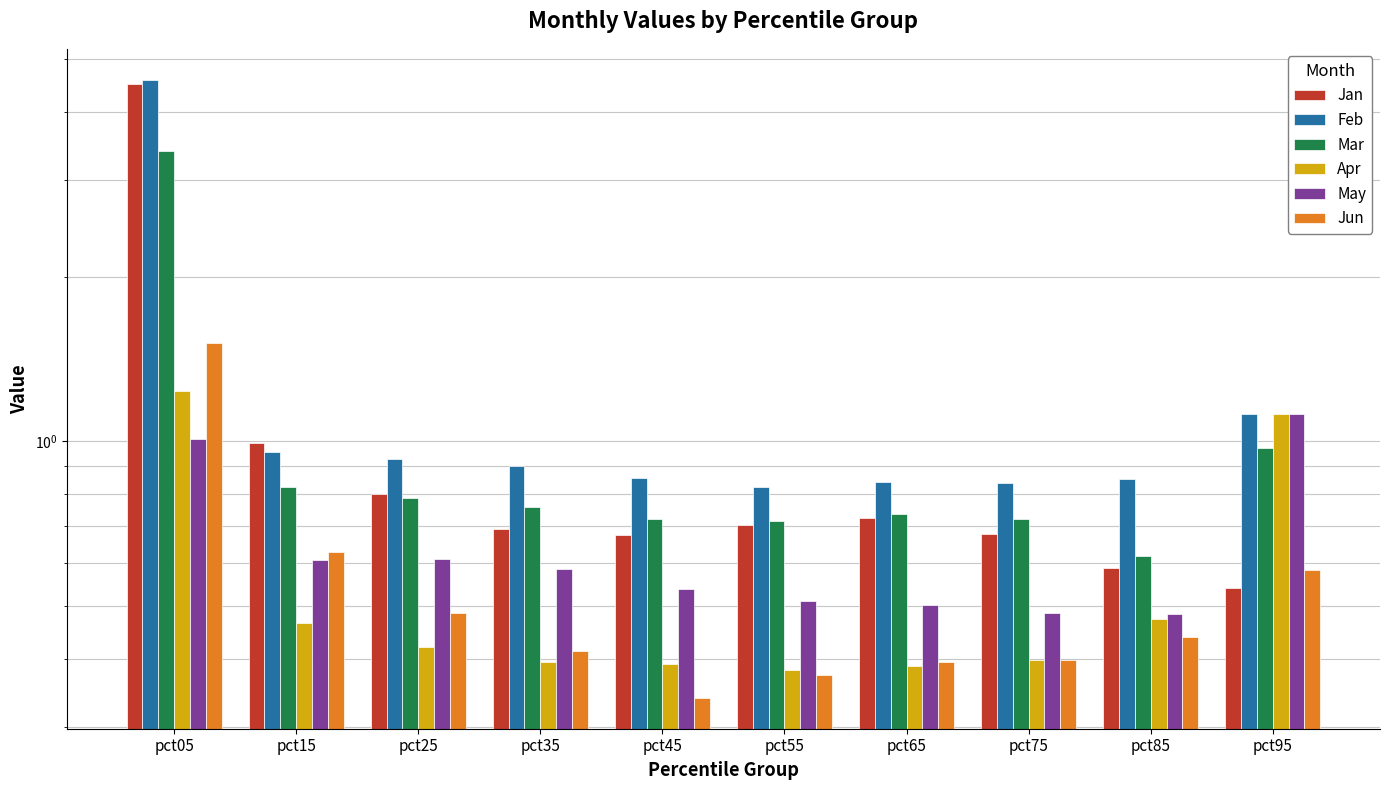

What is the difference between the maximum and minimum values in the Jan series?

3.9